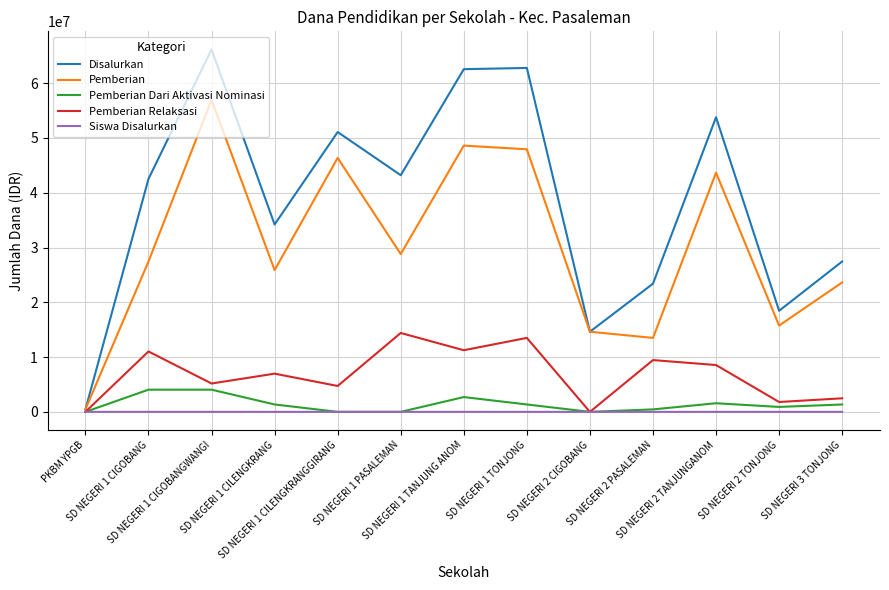

What are all the series names shown in the legend?

Disalurkan, Pemberian, Pemberian Dari Aktivasi Nominasi, Pemberian Relaksasi, Siswa Disalurkan